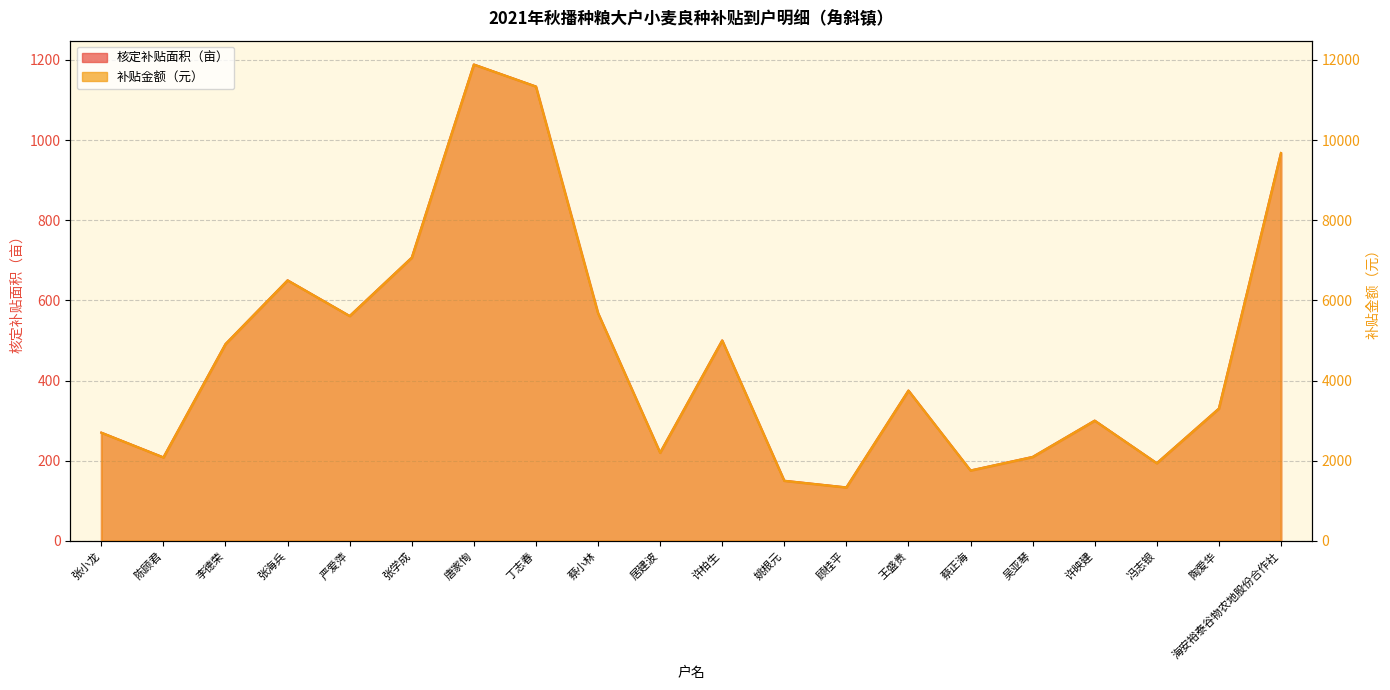

True or false: 补贴金额（元） and 核定补贴面积（亩） intersect in this chart.

False